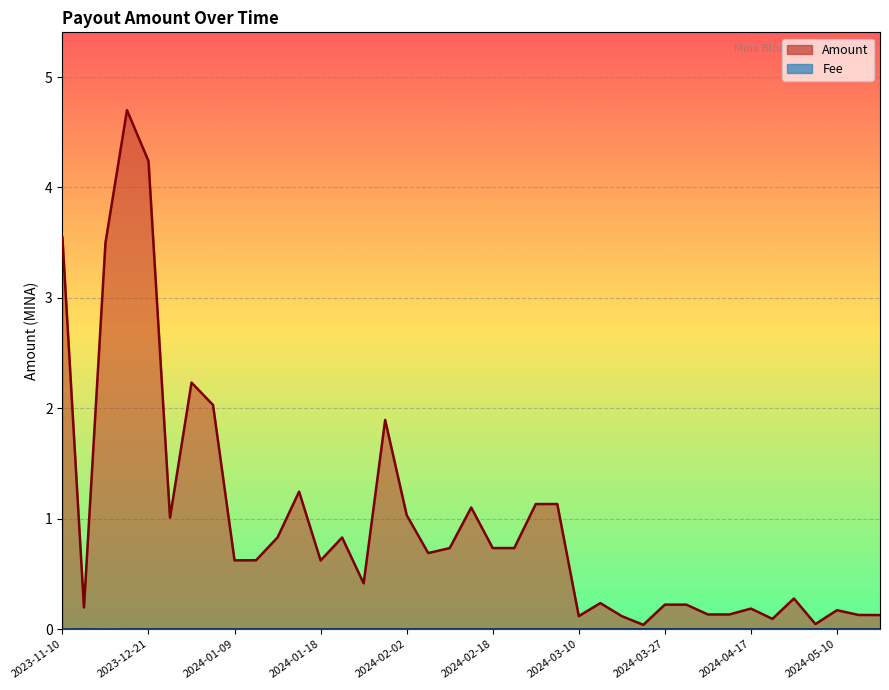

What are all the series names shown in the legend?

Amount, Fee